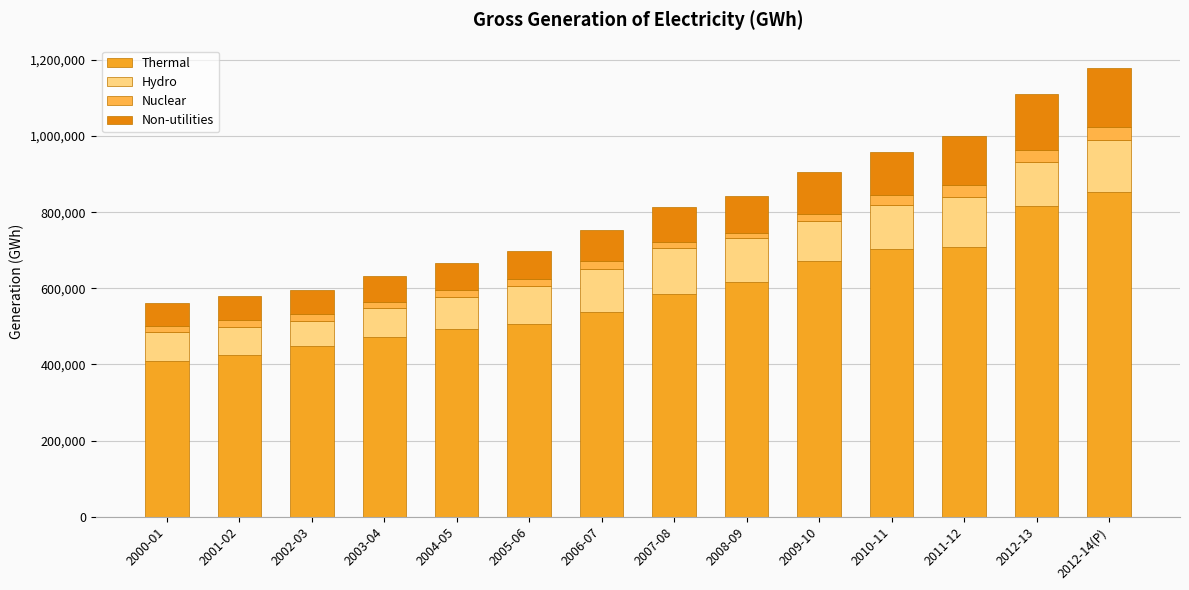

What is the difference between the maximum and minimum values in the Non-utilities series?

97004